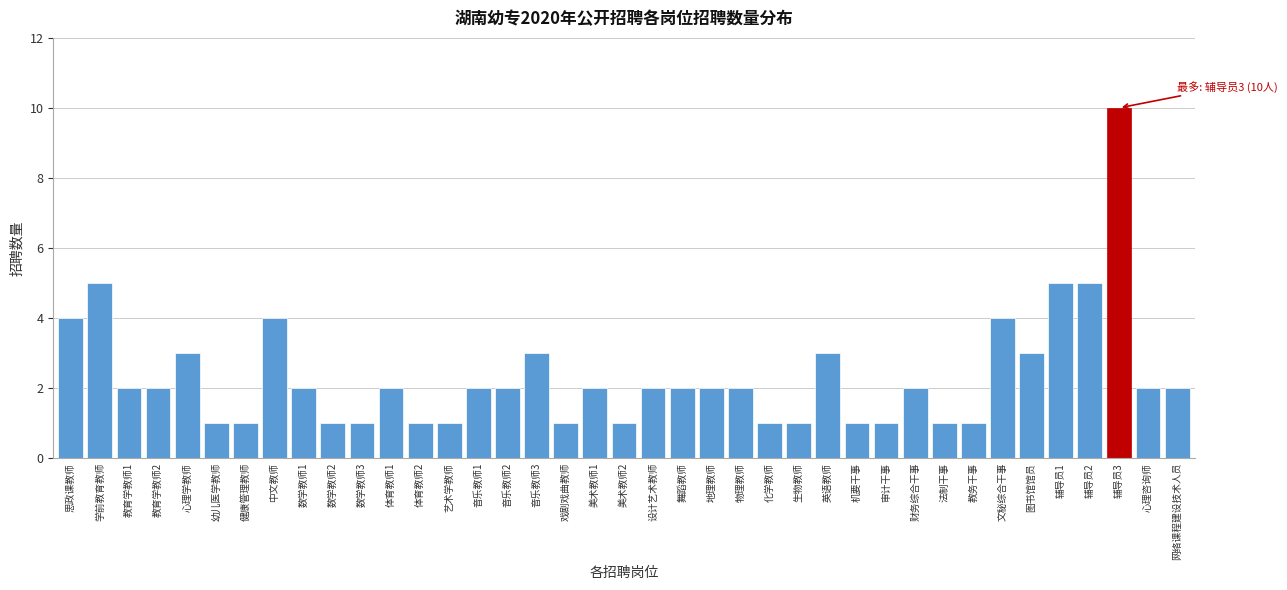

What is the sum of all values?

91